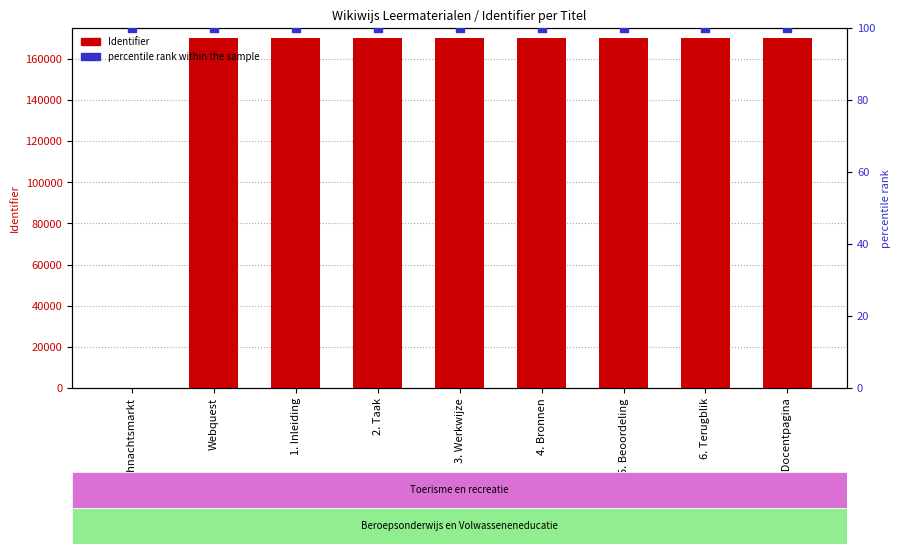

Which series has the largest total across all categories?

Identifier